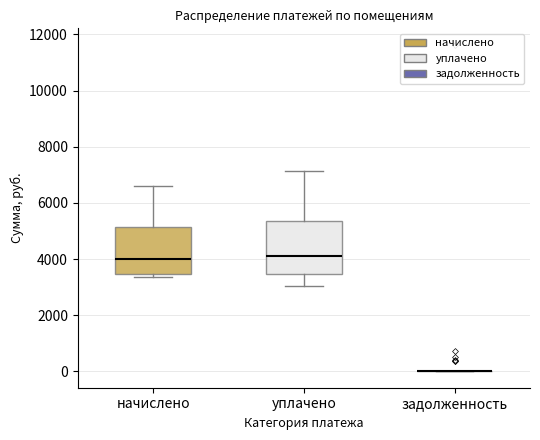

Reading left to right, read every box against the y-axis: the position of its median line, the range the box covers, and the ends of its whiskers. The values are not printed on the chart, so give them approximately, as read against the axis.

начислено: median 4000, box 3400 to 5200, whiskers 3400 (just below the box's lower edge) to 6600
уплачено: median 4200, box 3400 to 5400, whiskers 3000 to 7200
задолженность: box collapsed to a line at 0, whiskers 0 to 0